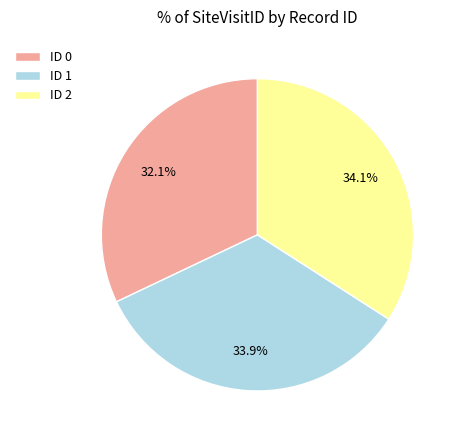

To the nearest percent, what is the average slice percentage?

33%